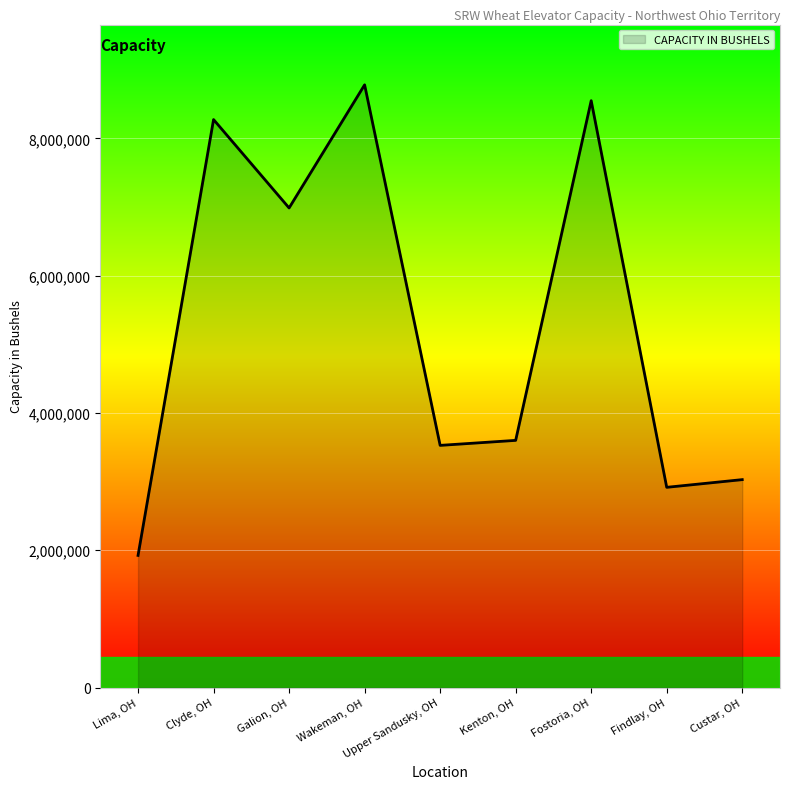

True or false: there are more than 1 points higher than both neighbors.

True